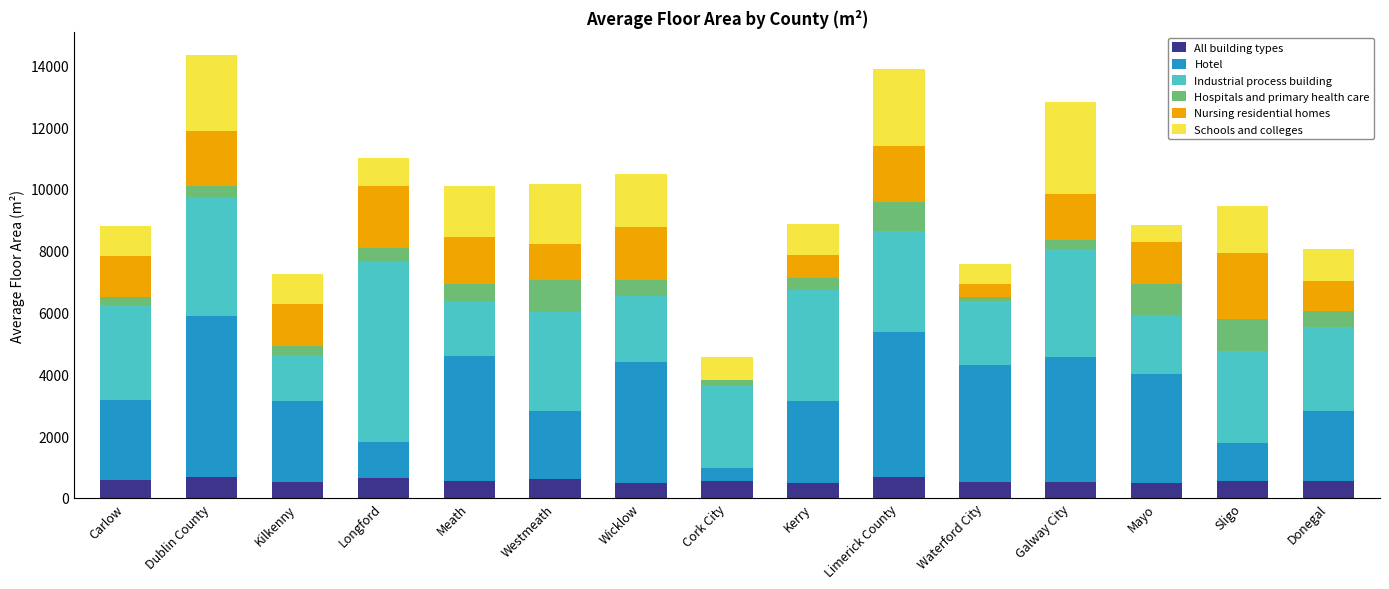

How many data points does each series have?

15